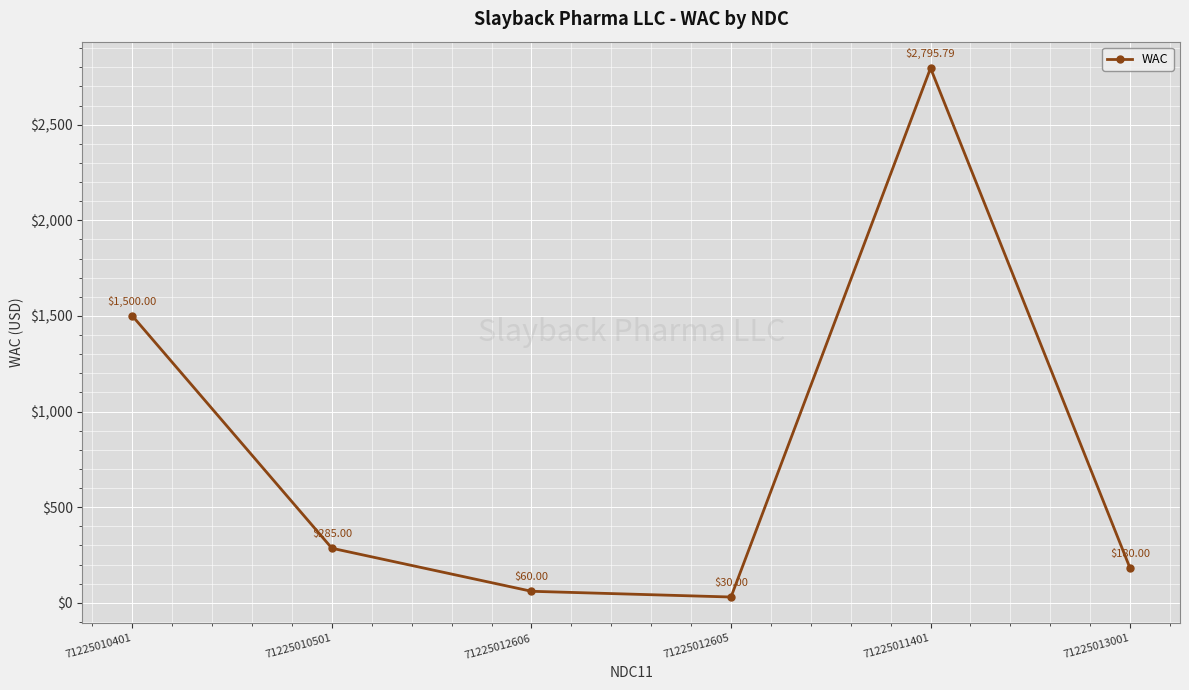

What value does the data have at 71225012605?

30.0